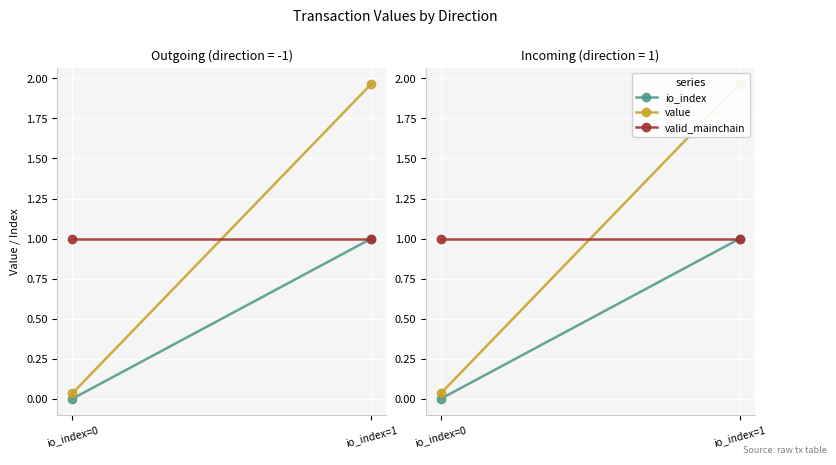

True or false: value has a value of 2.0 at io_index=1.

True